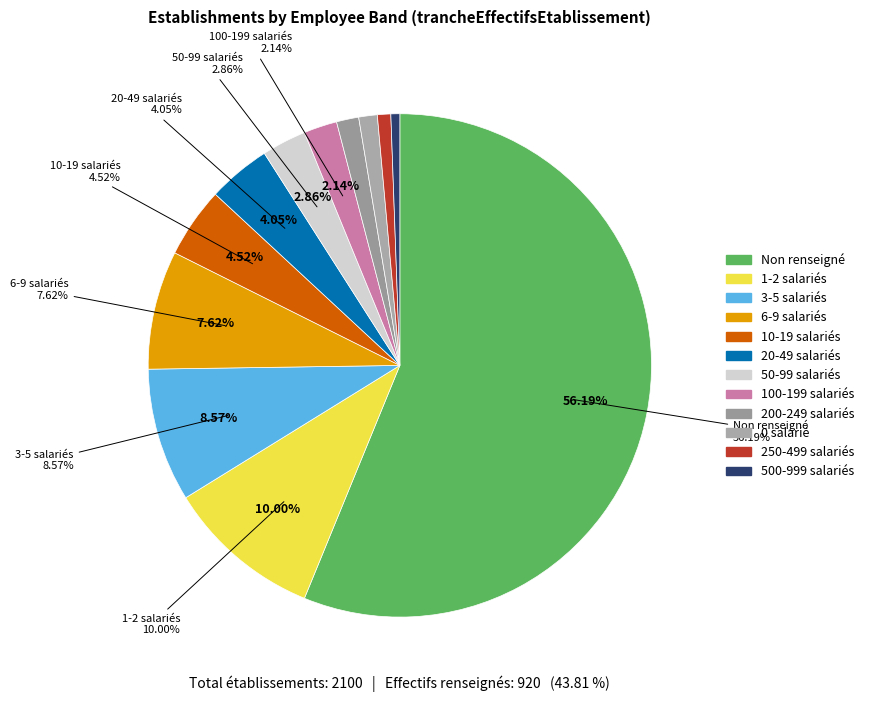

To the nearest percent, what portion does 32 represent?

1%